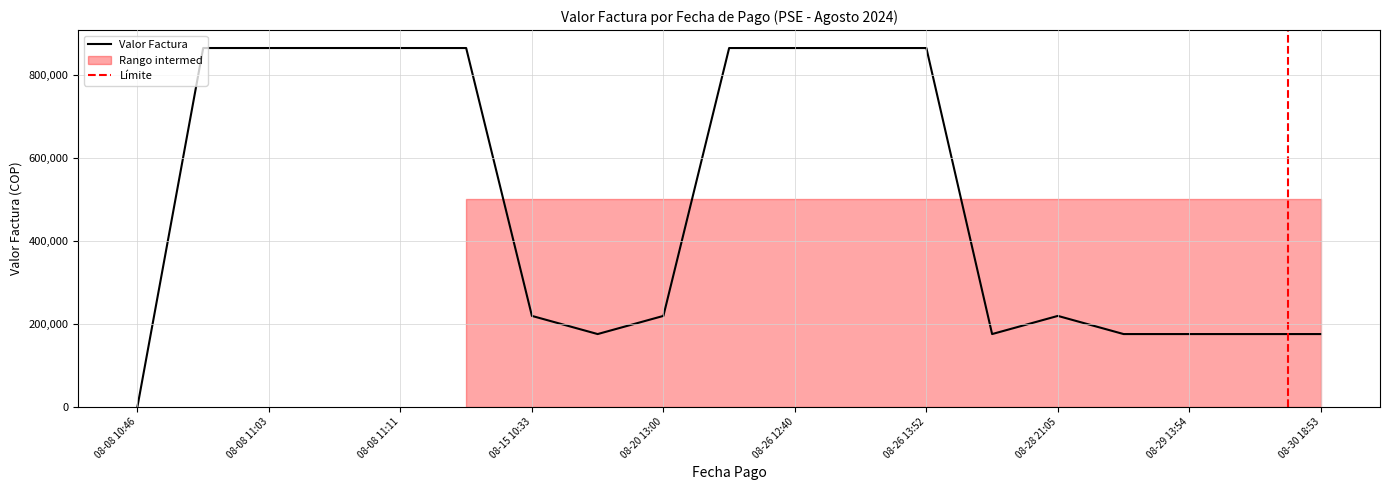

What is the maximum value shown in the chart?

865169